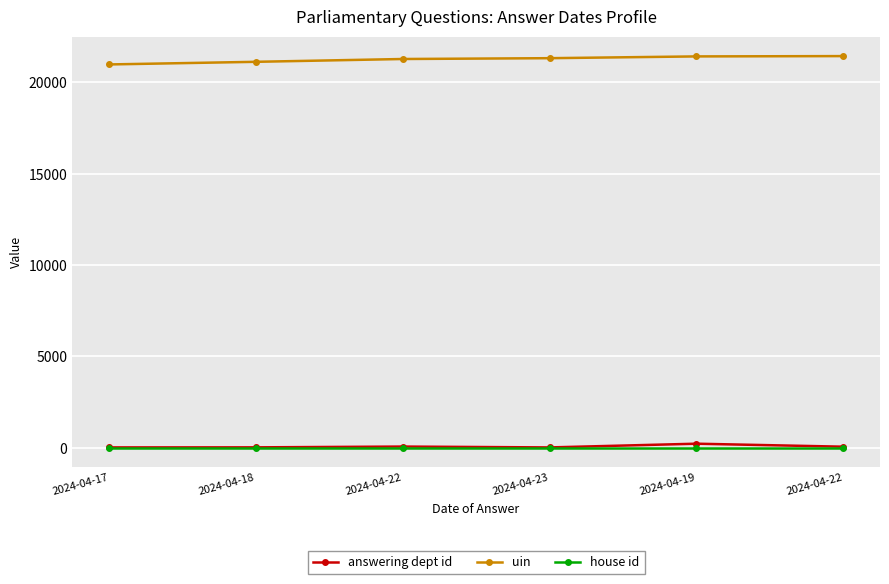

Is it true that uin equals 21124 at 2024-04-18?

True